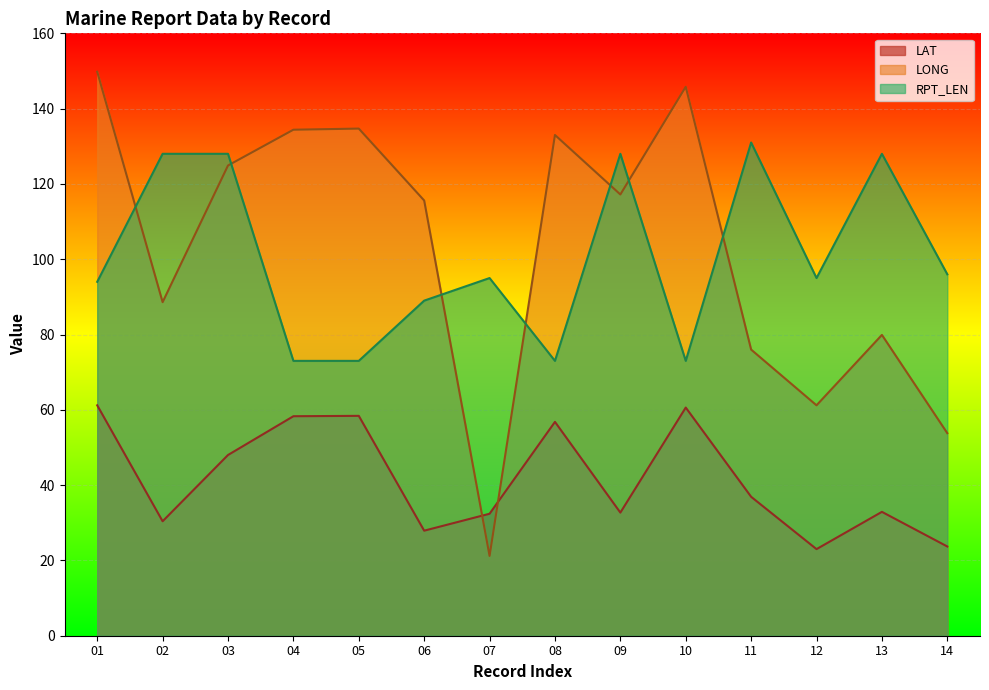

True or false: LAT has more than 2 points higher than both neighbors.

True